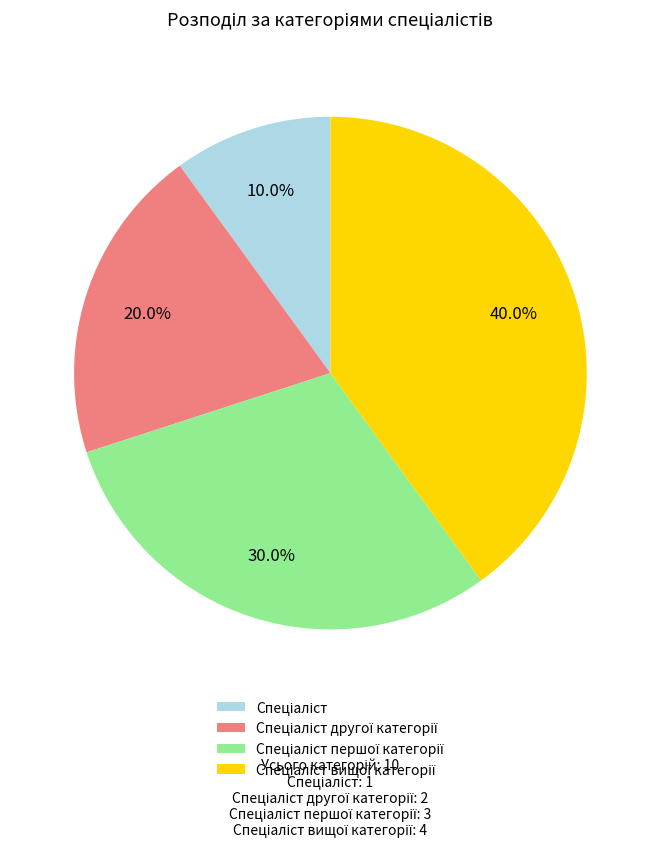

Is there any slice that represents more than half of the pie?

No